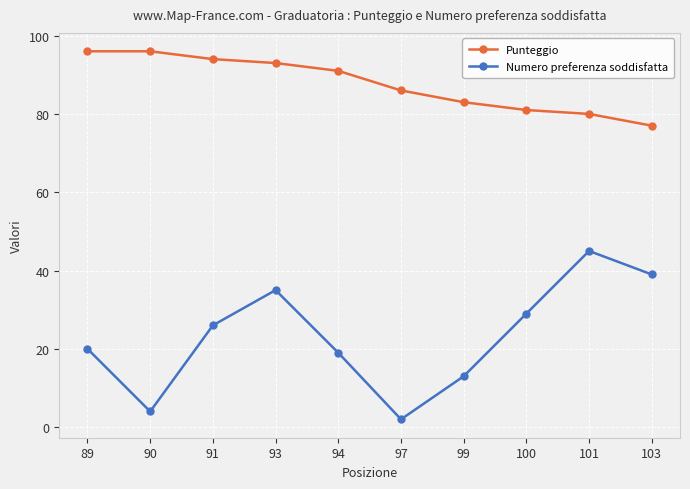

Which series changed the most between 89 and 100?

Punteggio